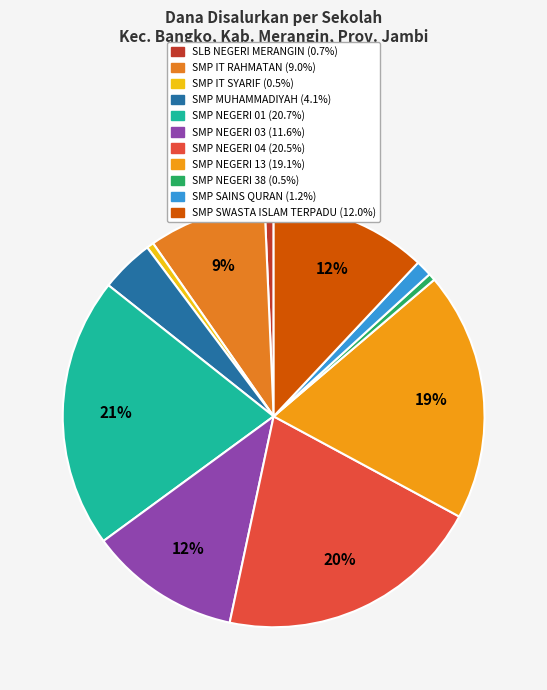

How many segments does this pie chart have?

11